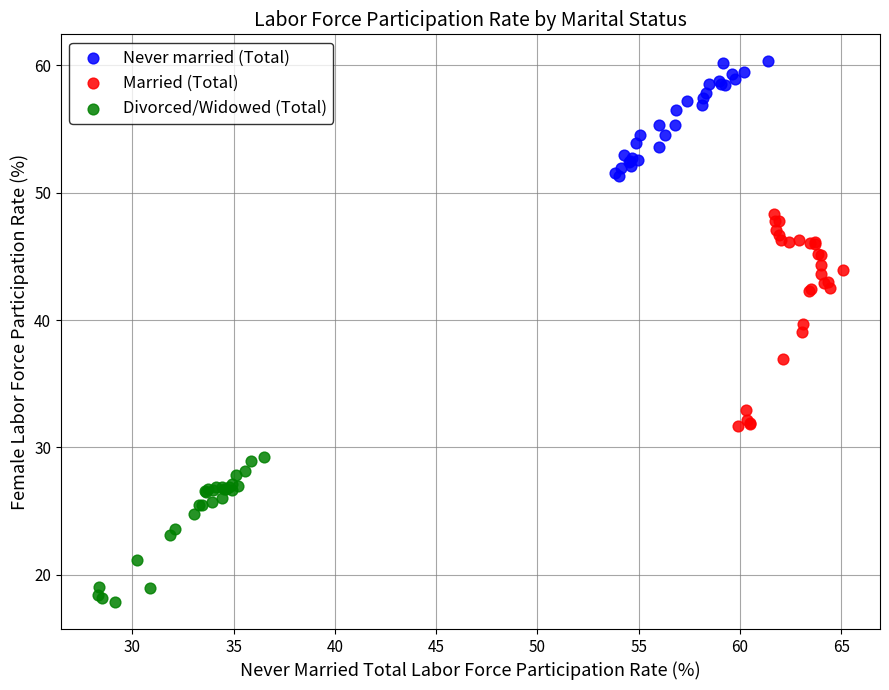

Which series contains the highest Y value?

Never married (Total)